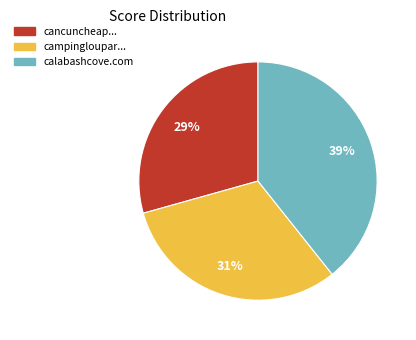

To the nearest percent, what is the difference between the largest and smallest slice percentages?

10%